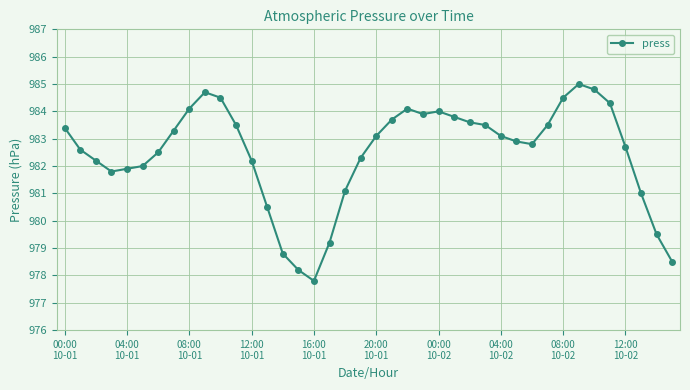

What is the minimum value shown in the chart?

977.8